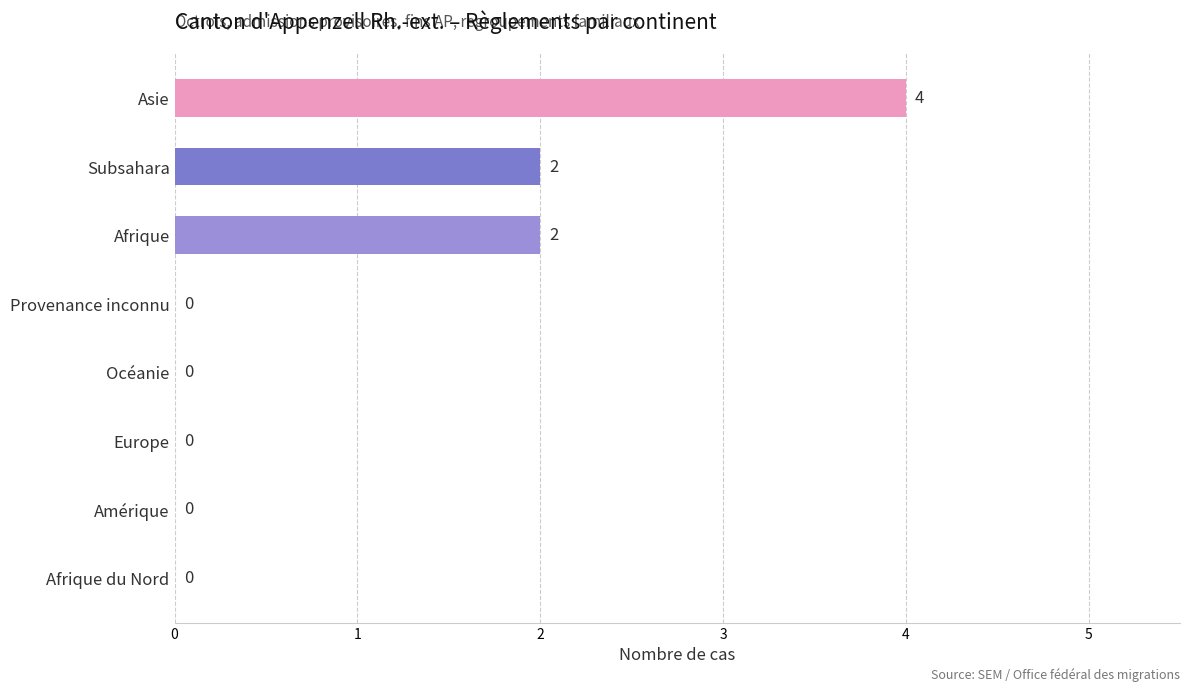

Count the number of data series in this chart.

1